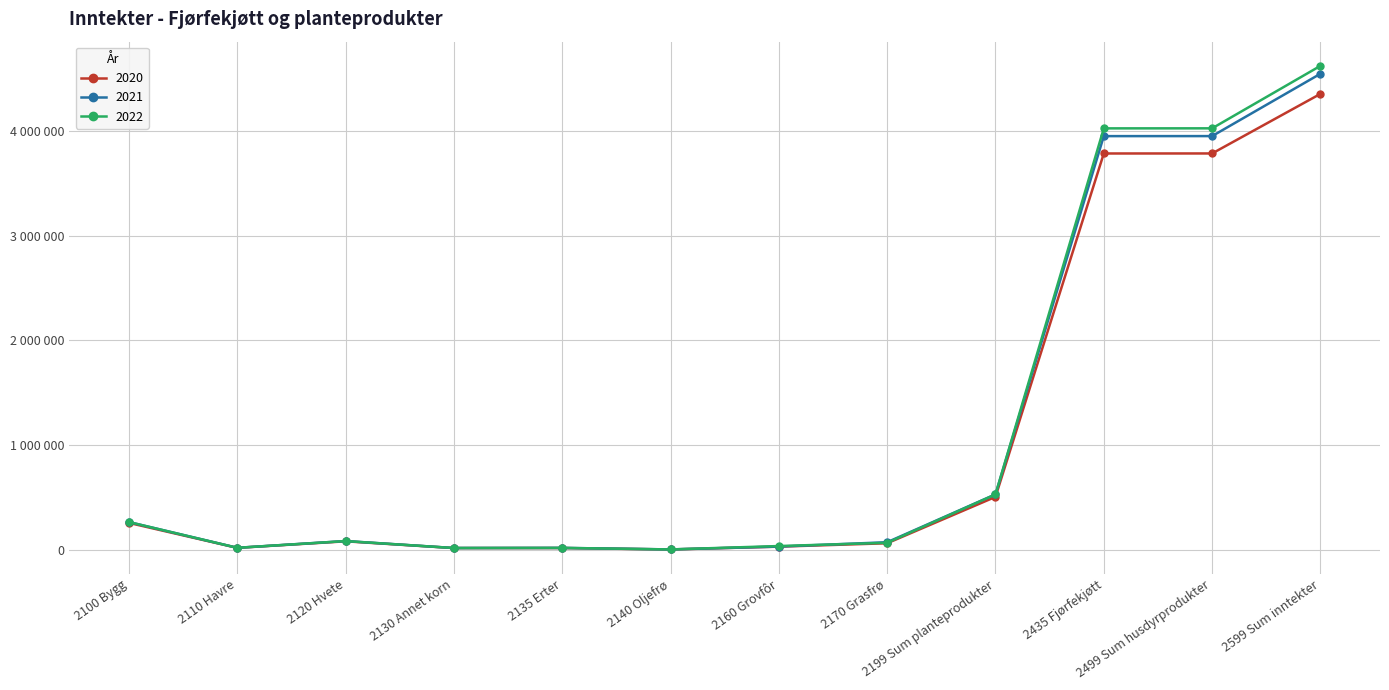

True or false: 2022 and 2020 cross at least once.

False